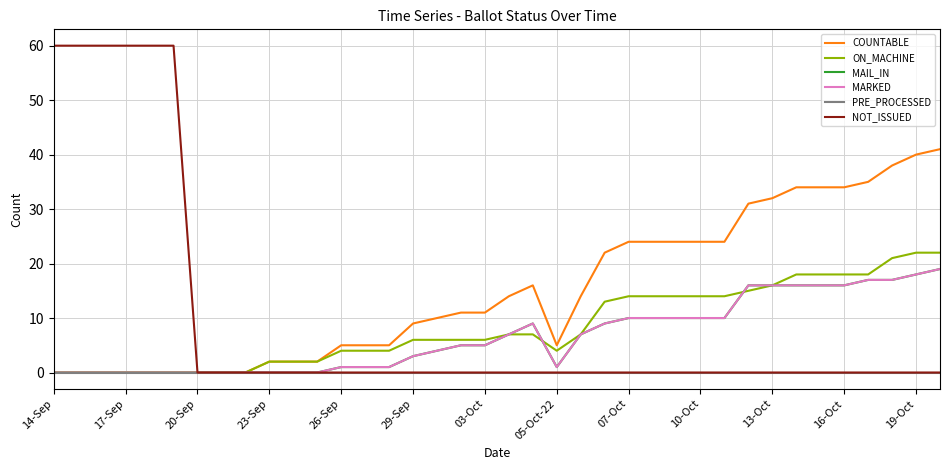

Reading left to right, extract all data points from this chart.

COUNTABLE: 0	0	0	0	0	0	0	0	0	2	2	2	5	5	5	9	10	11	11	14	16	5	14	22	24	24	24	24	24	31	32	34	34	34	35	38	40	41
ON_MACHINE: 0	0	0	0	0	0	0	0	0	2	2	2	4	4	4	6	6	6	6	7	7	4	7	13	14	14	14	14	14	15	16	18	18	18	18	21	22	22
MAIL_IN: 0	0	0	0	0	0	0	0	0	0	0	0	1	1	1	3	4	5	5	7	9	1	7	9	10	10	10	10	10	16	16	16	16	16	17	17	18	19
MARKED: 0	0	0	0	0	0	0	0	0	0	0	0	1	1	1	3	4	5	5	7	9	1	7	9	10	10	10	10	10	16	16	16	16	16	17	17	18	19
PRE_PROCESSED: 0	0	0	0	0	0	0	0	0	0	0	0	0	0	0	0	0	0	0	0	0	0	0	0	0	0	0	0	0	0	0	0	0	0	0	0	0	0
NOT_ISSUED: 60	60	60	60	60	60	0	0	0	0	0	0	0	0	0	0	0	0	0	0	0	0	0	0	0	0	0	0	0	0	0	0	0	0	0	0	0	0